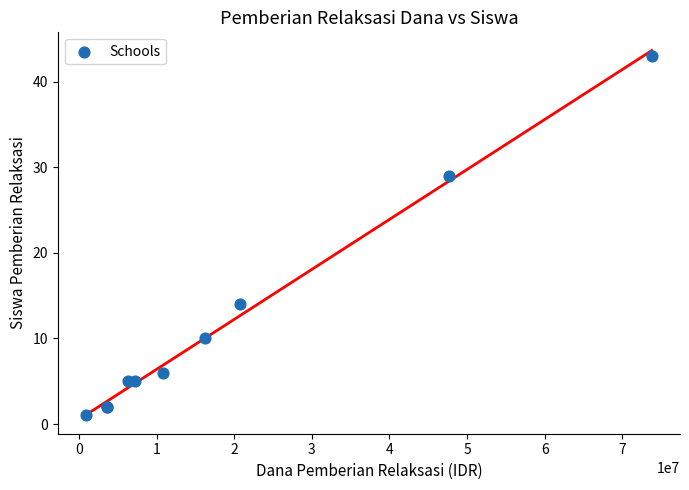

What Y value in the scatter plot is closest to 22?

29